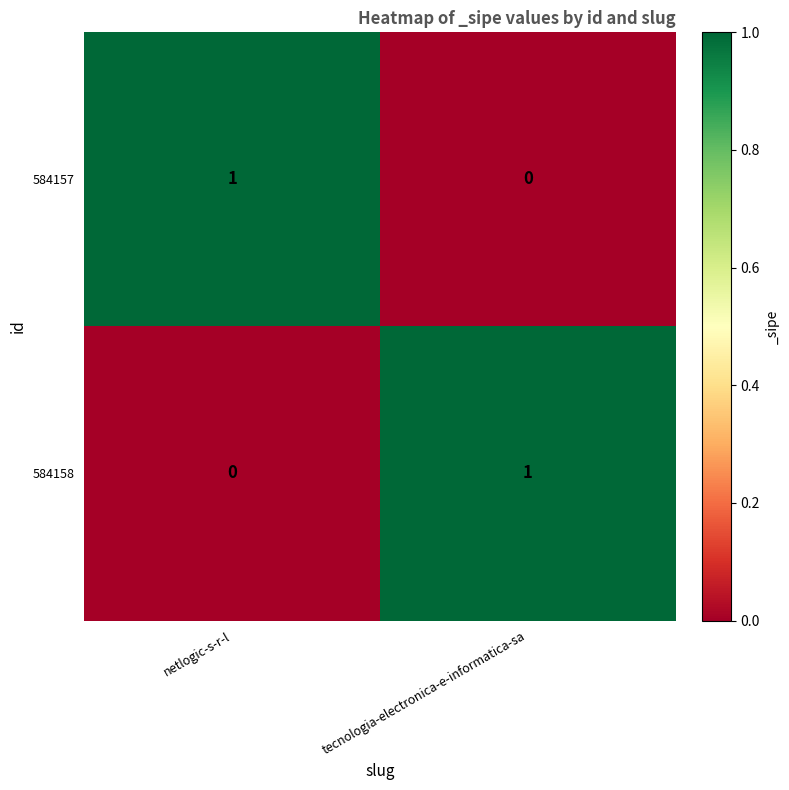

At tecnologia-electronica-e-informatica-sa, list the series in order from largest to smallest.

584158, 584157